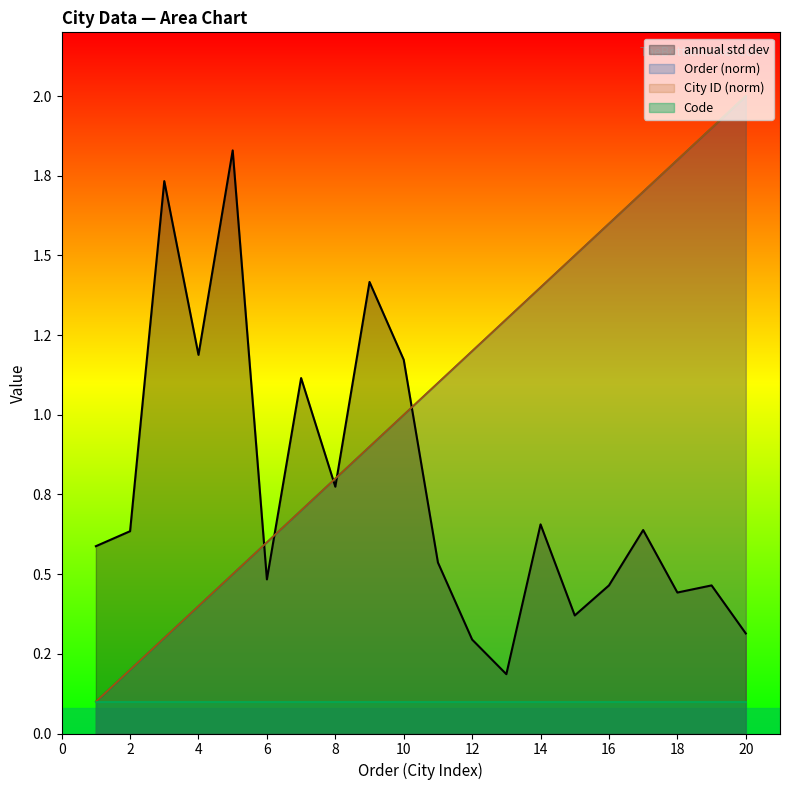

How many data points in Order are above 1?

10